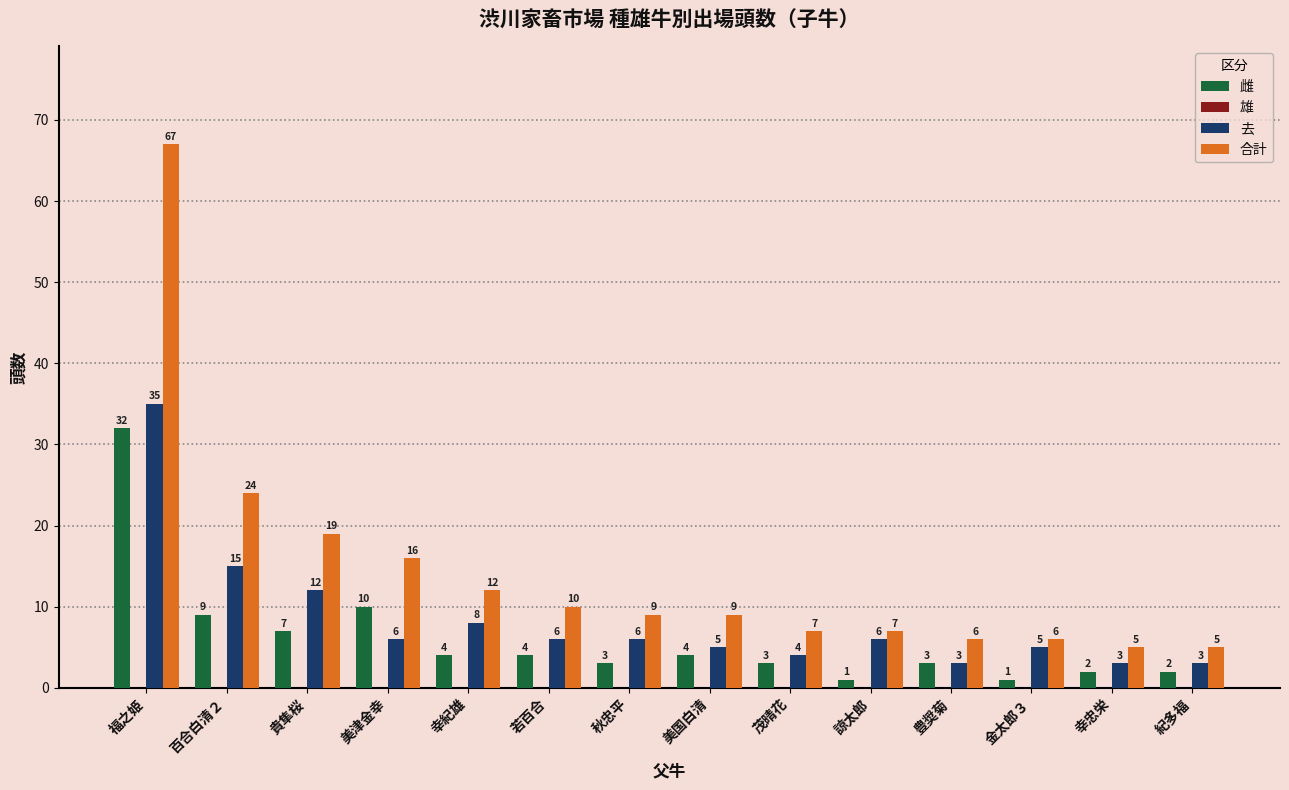

What is the total value across all series at 百合白清２?

48